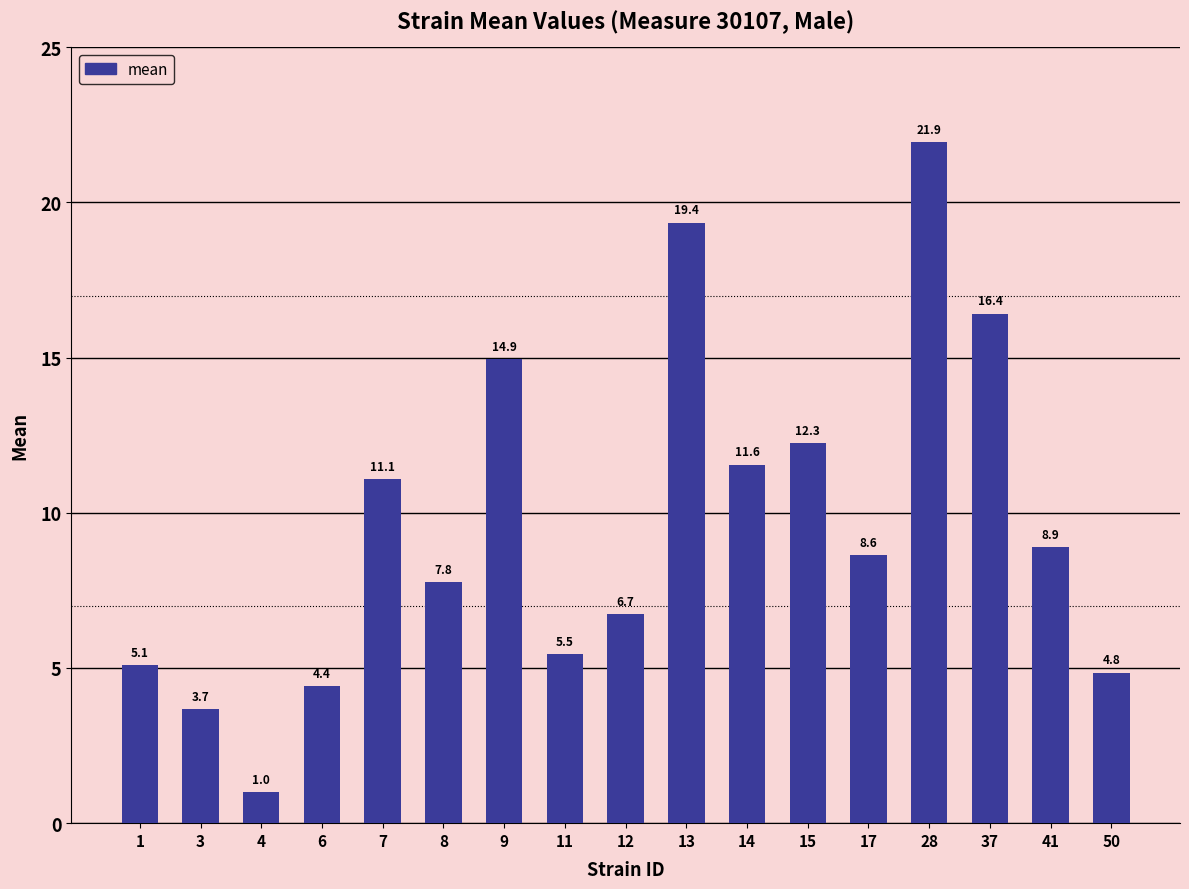

Between 50 and 17, which is larger?

17